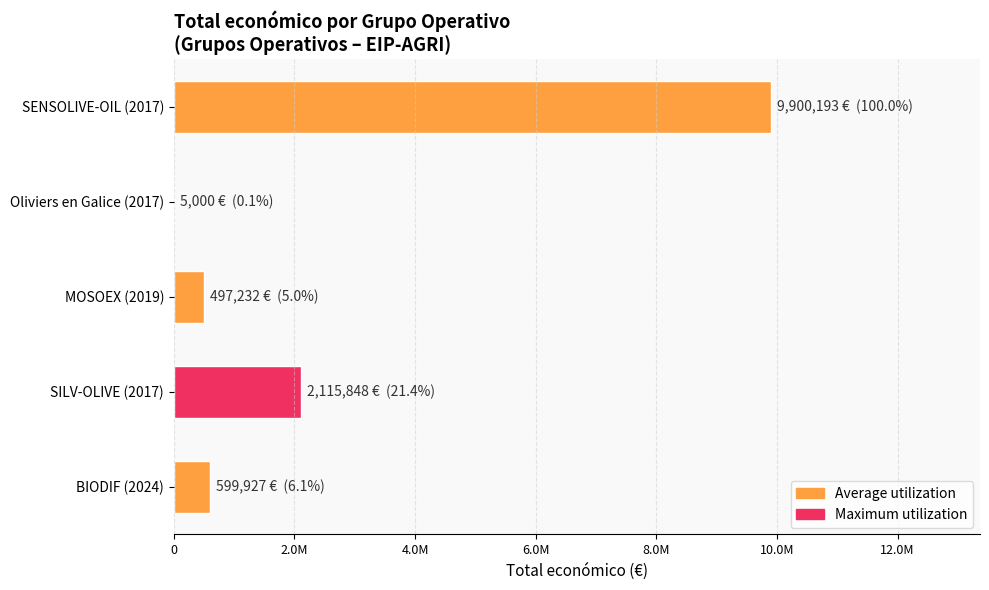

What is the average value?

2623640